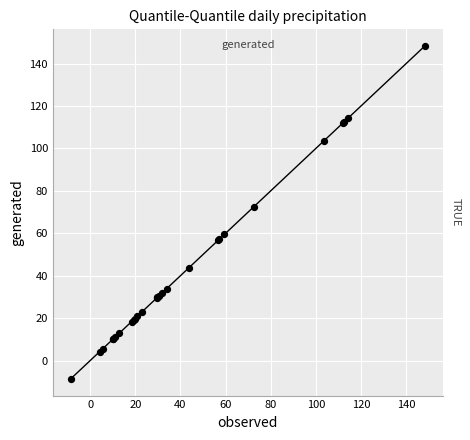

What Y value in the scatter plot is closest to 69?

72.4